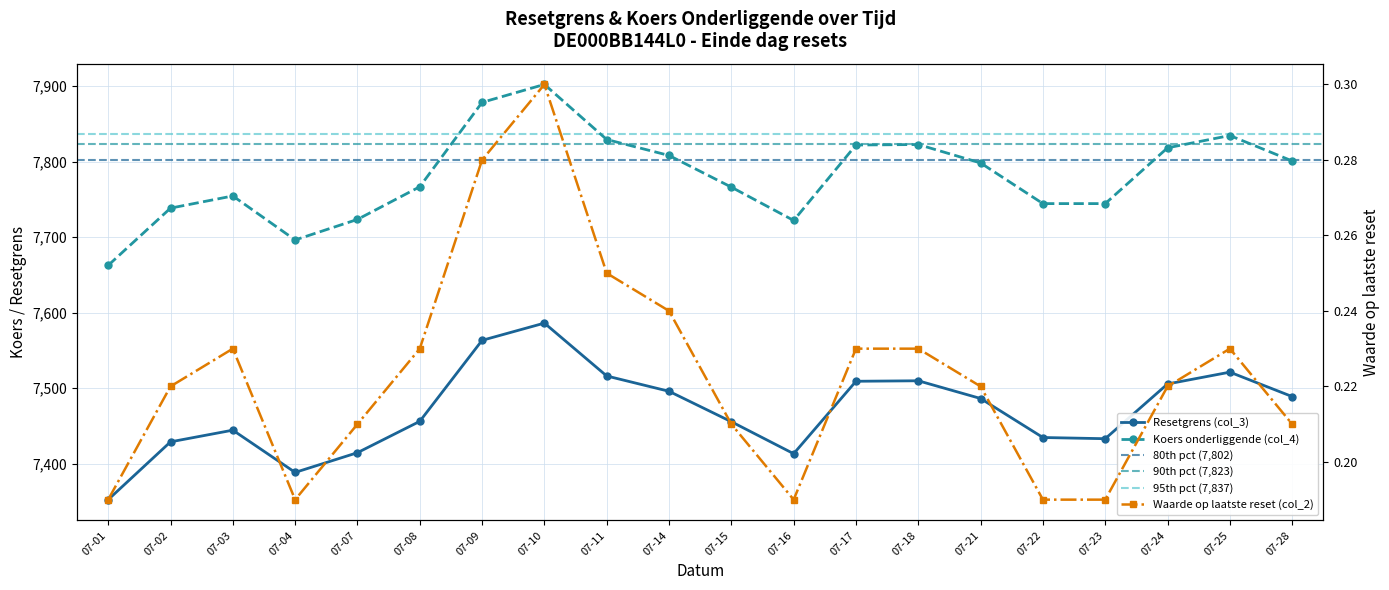

Which series has the largest total across all categories?

Koers onderliggende (col_4)